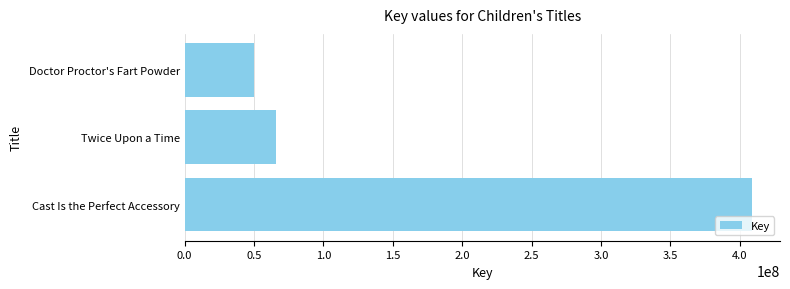

Rank the categories by value from lowest to highest.

Doctor Proctor's Fart Powder, Twice Upon a Time, Cast Is the Perfect Accessory